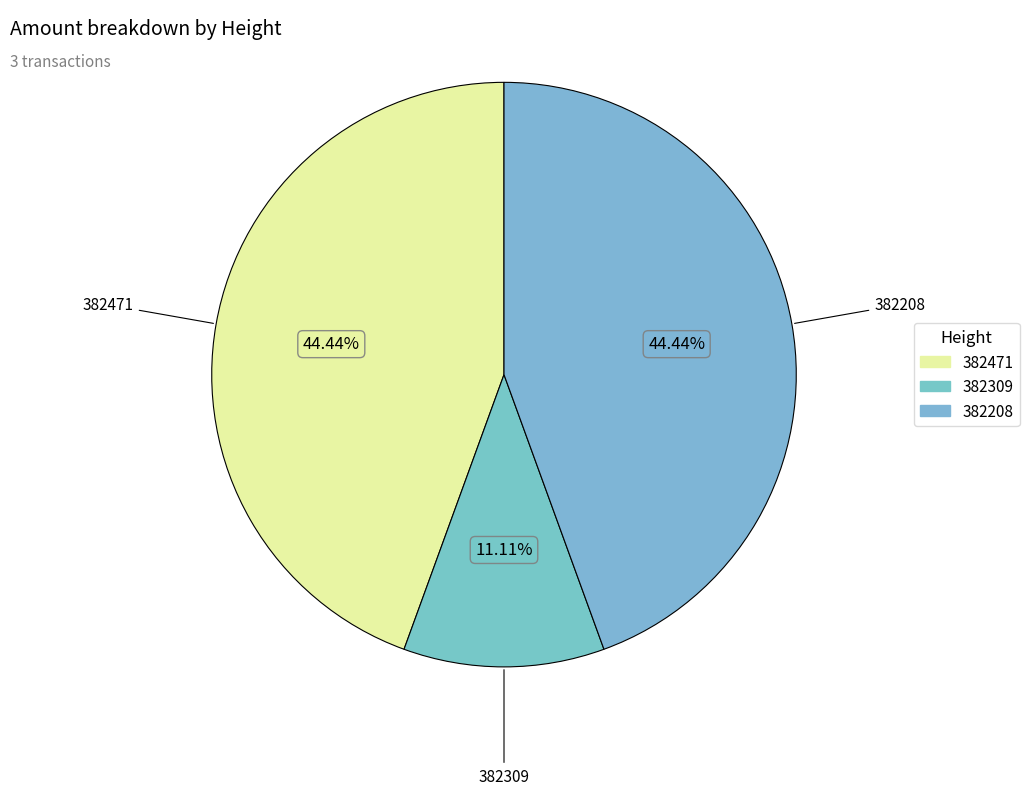

Between 382471 and 382309, which is larger?

382471